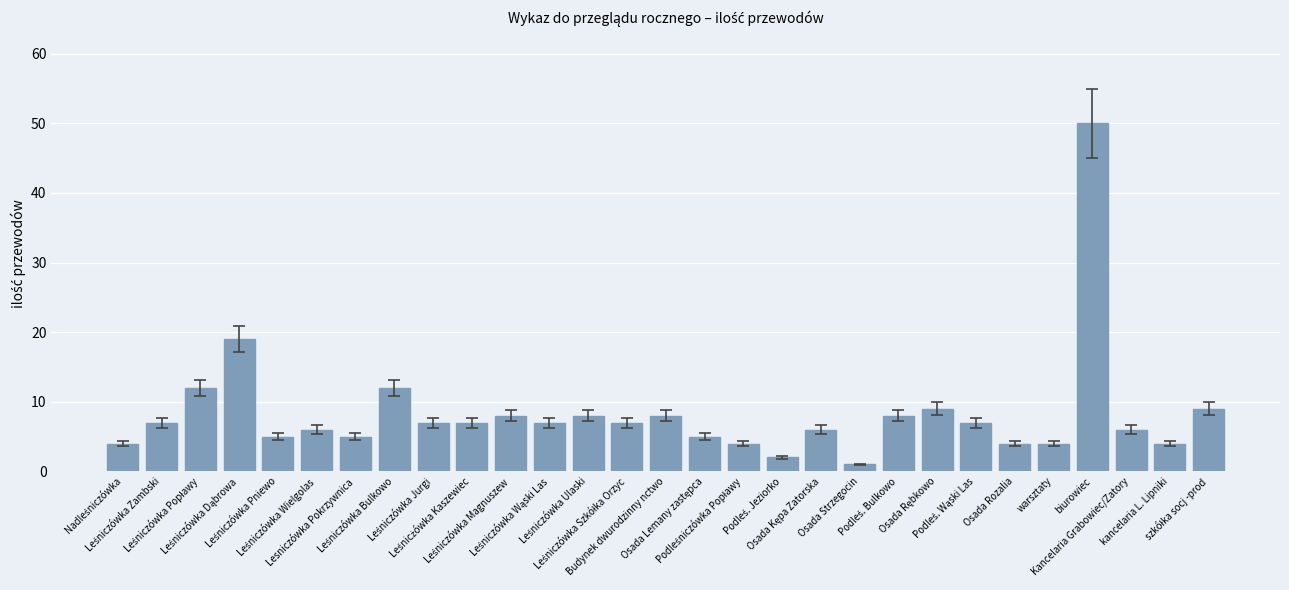

Which label corresponds to the largest value in the chart?

biurowiec